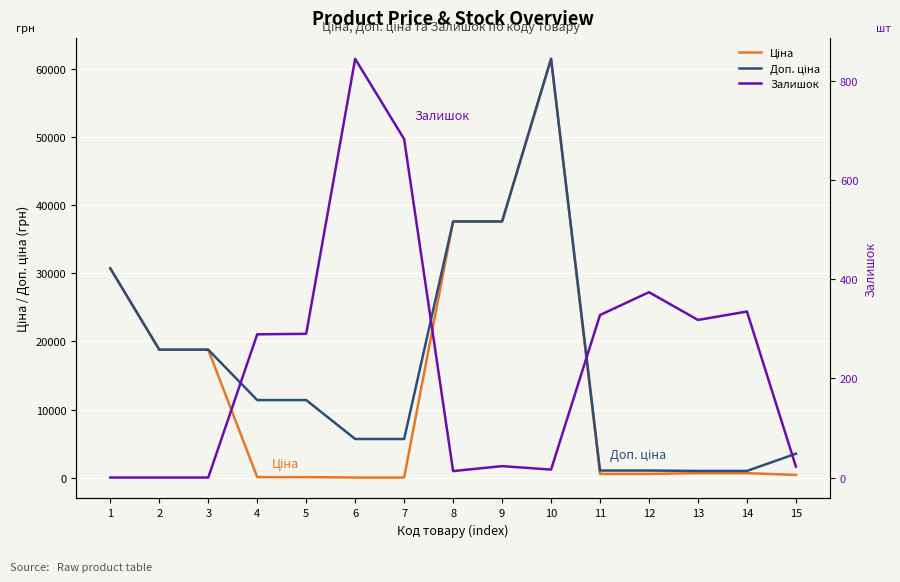

True or false: Доп. ціна and Ціна intersect in this chart.

False